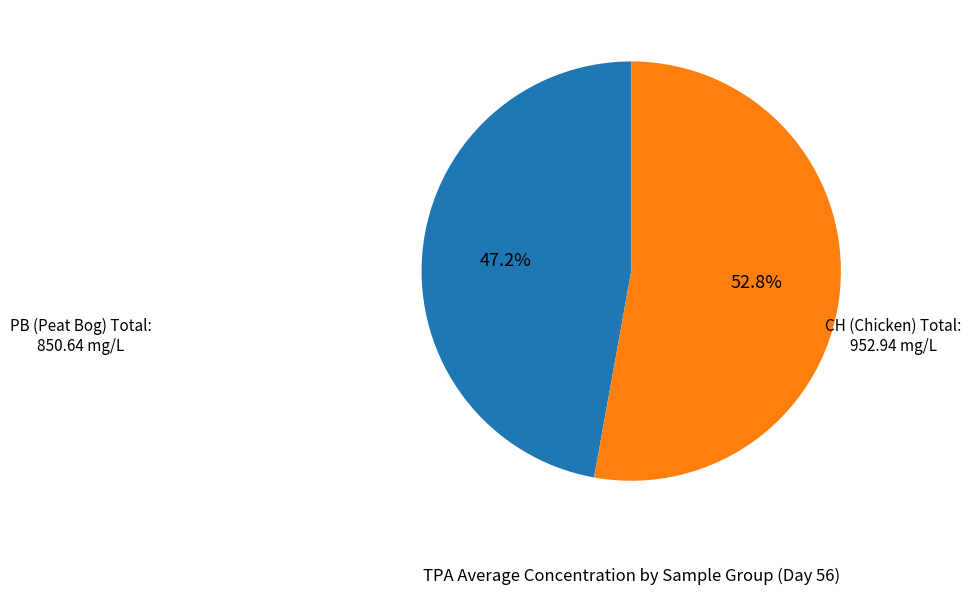

Does any single category account for the majority?

Yes